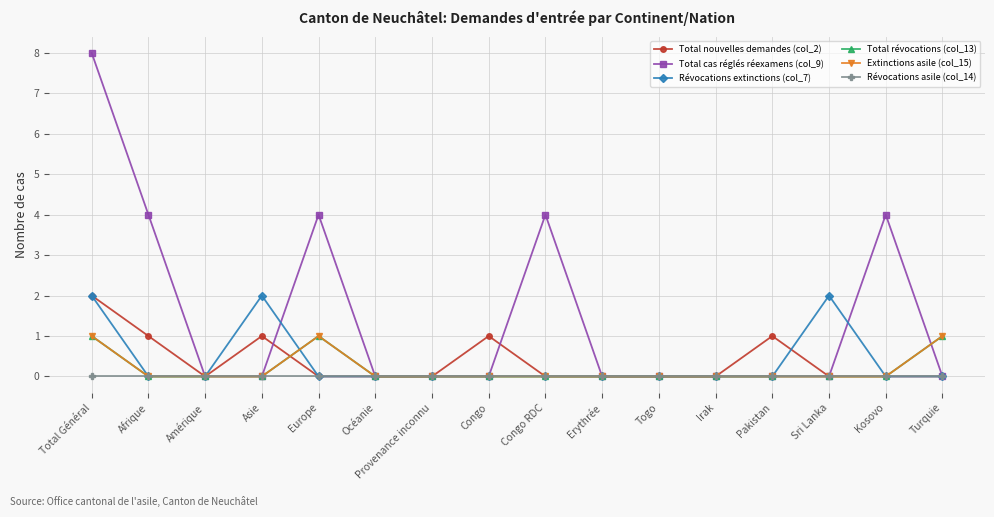

Does the chart have visible grid lines?

Yes